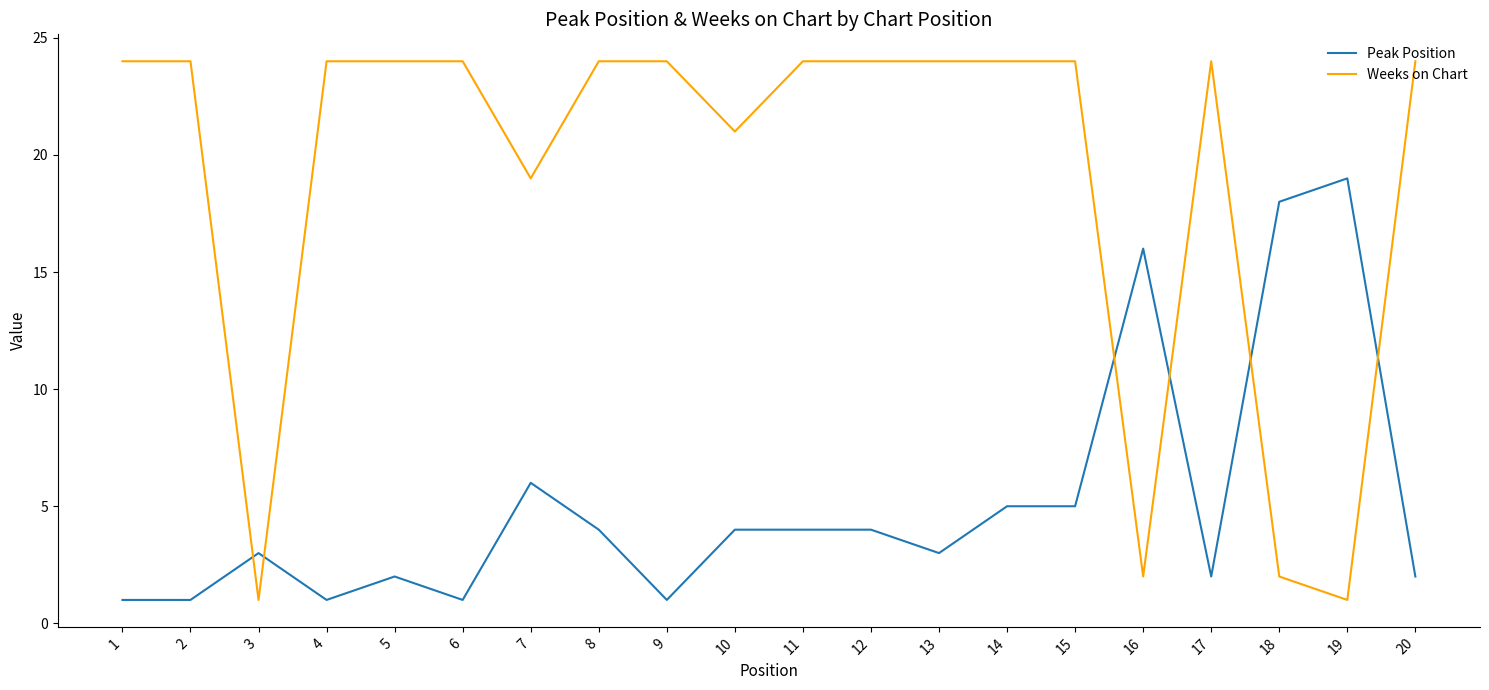

Rank the series at 4 from highest to lowest value.

Weeks on Chart, Peak Position